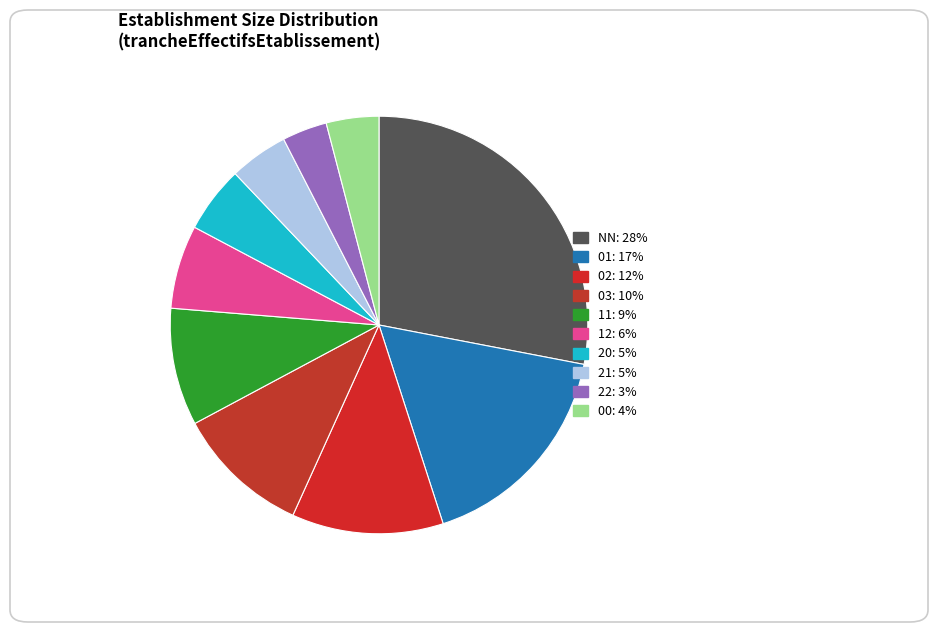

Combined, do 02 and 00 account for over 50%?

No